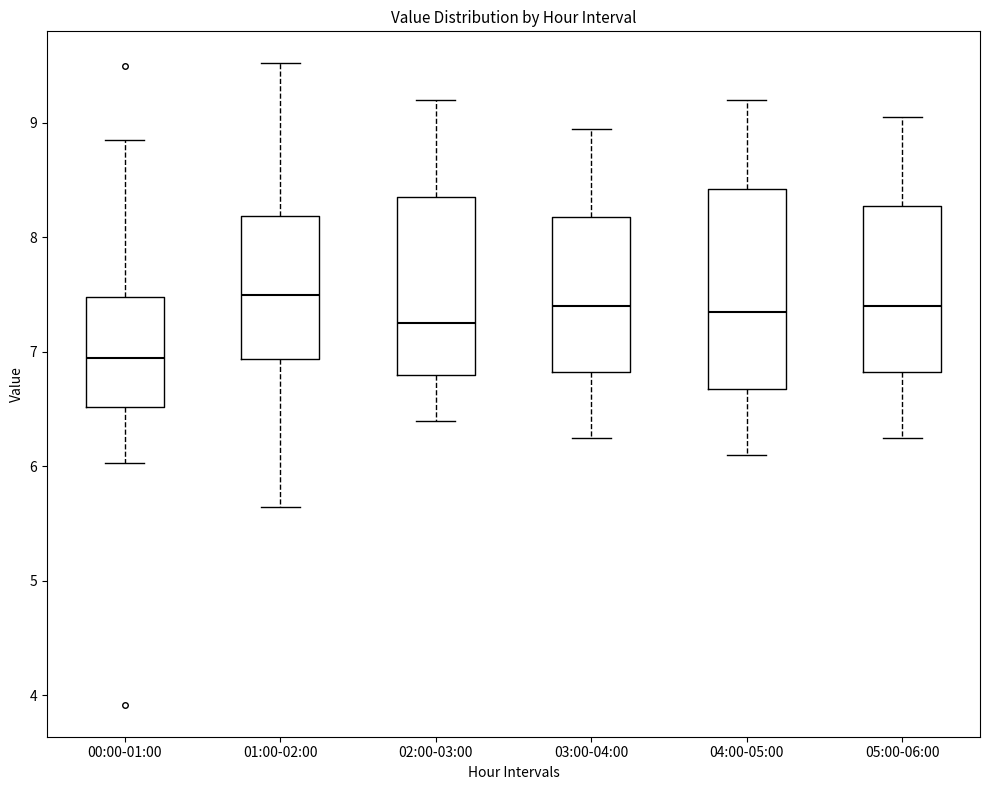

Where does the lower whisker of the box for 03:00-04:00 end on the y-axis? The values are not printed on the chart, so give them approximately, as read against the axis.

6.3